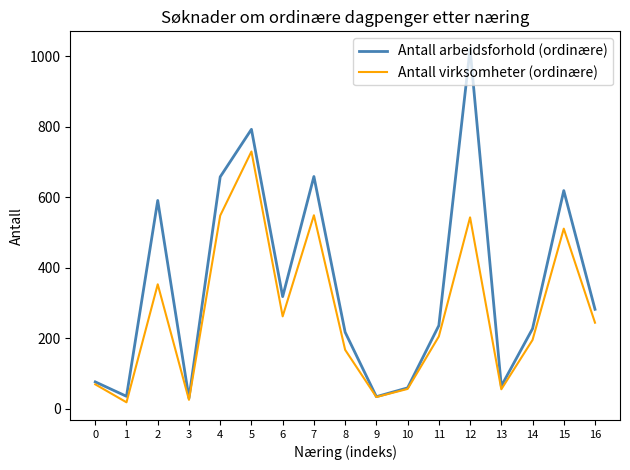

What is the maximum value shown in the chart?

1021